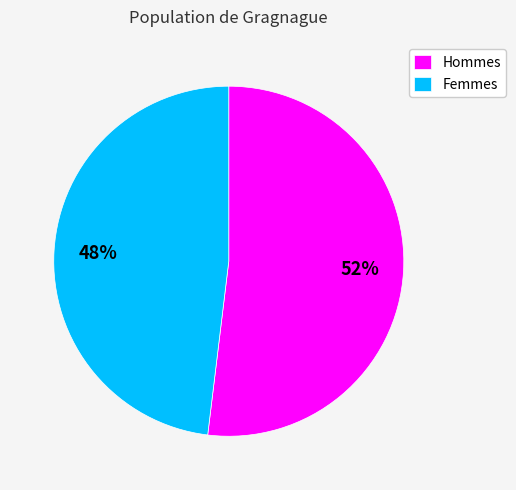

To the nearest percent, what portion does Femmes represent?

48%